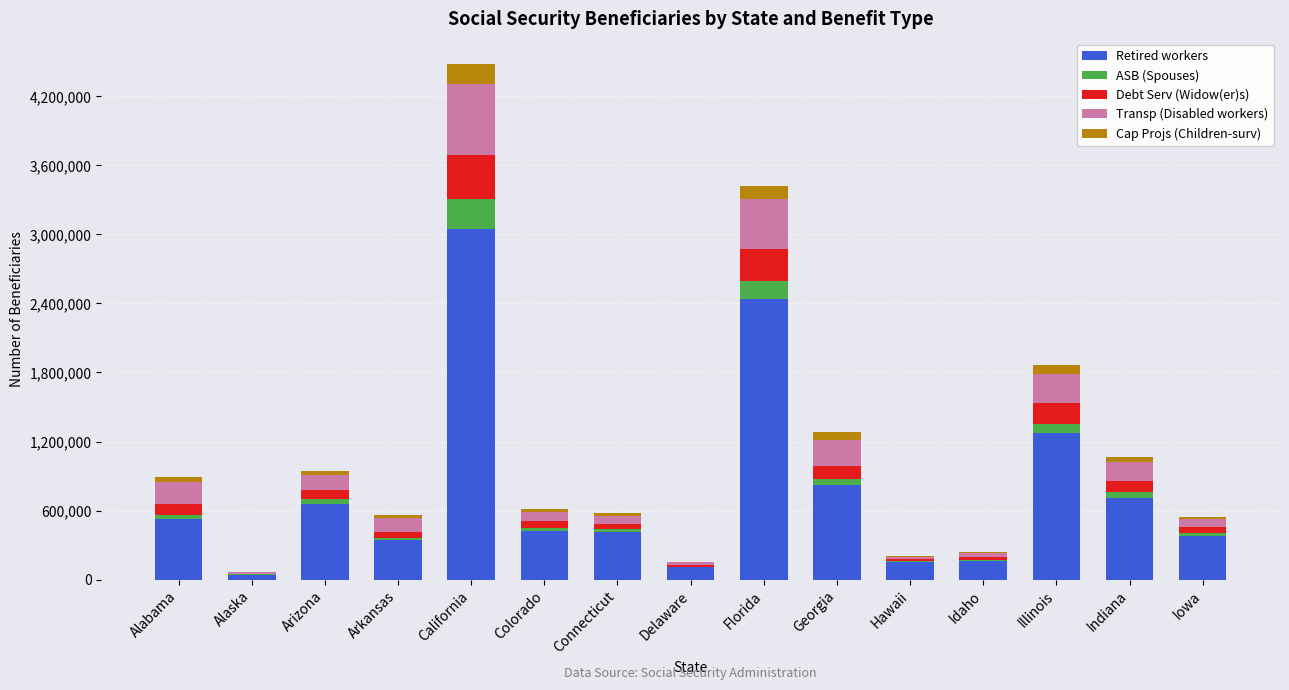

True or false: Retired workers has a value of 745738 at Alabama.

False